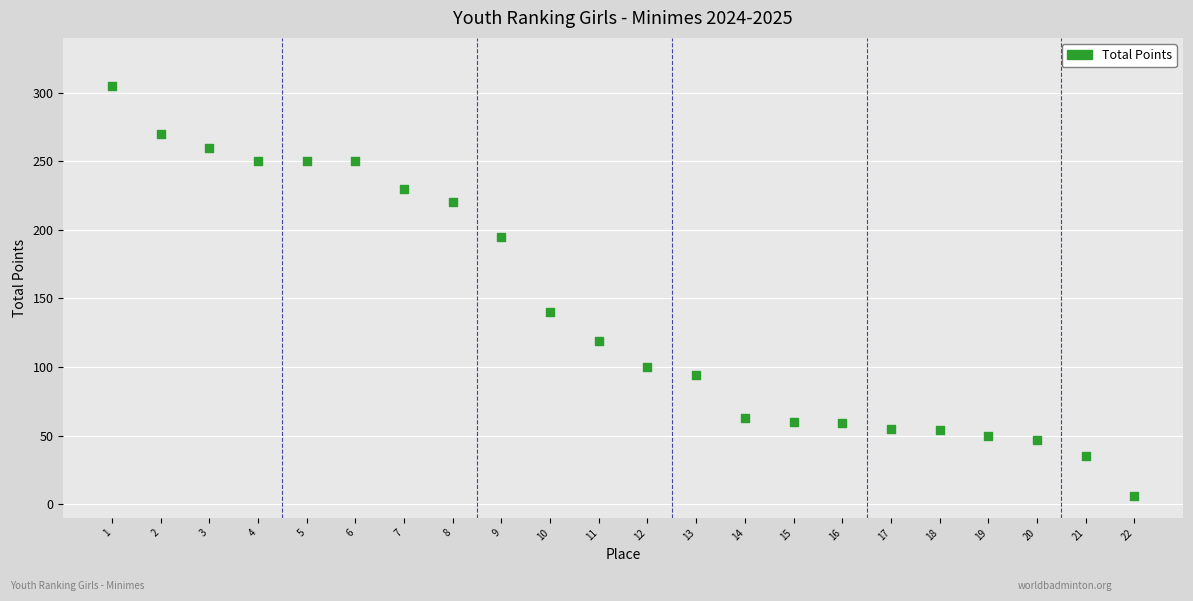

What is the range of X values (max minus min)?

21